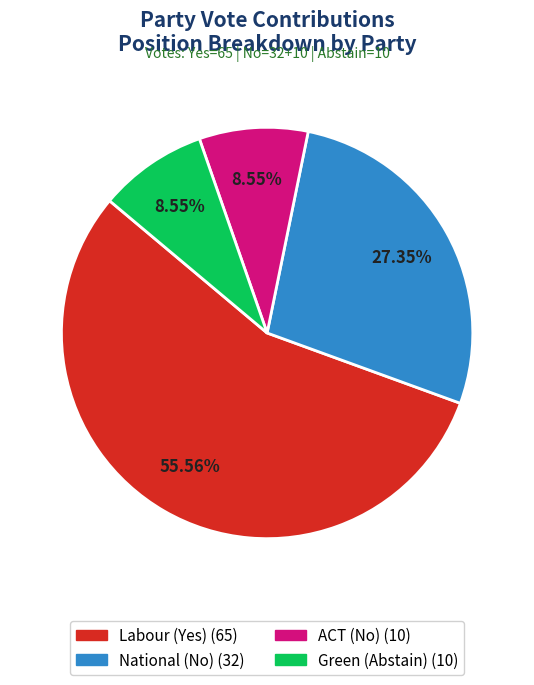

What percentage is the National (No) slice, to the nearest percent?

27%